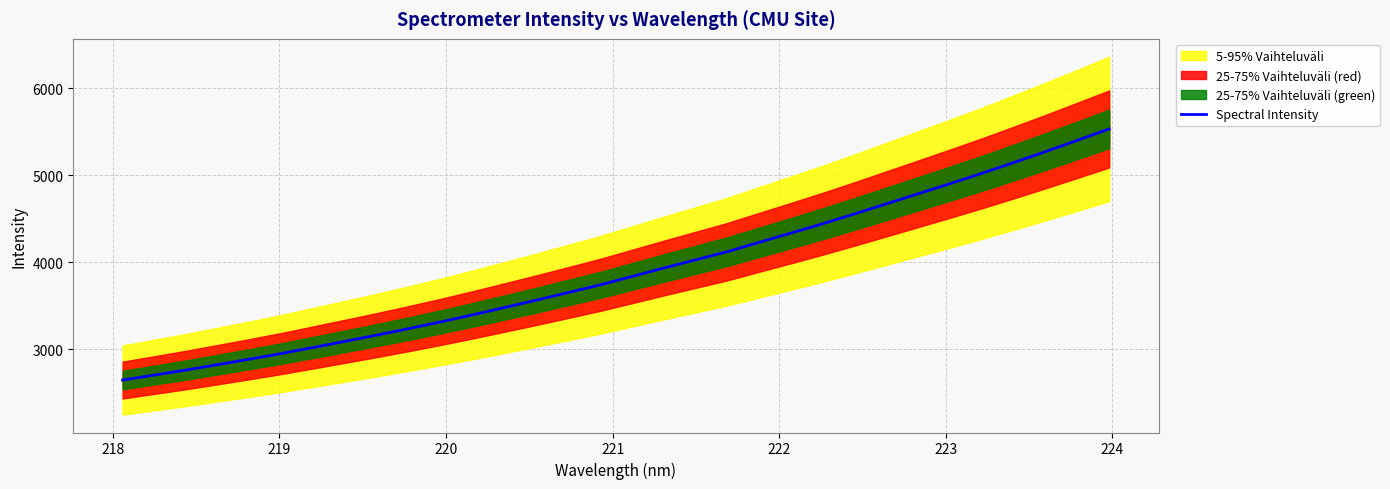

What is the maximum value for Spectral Intensity?

5533.9